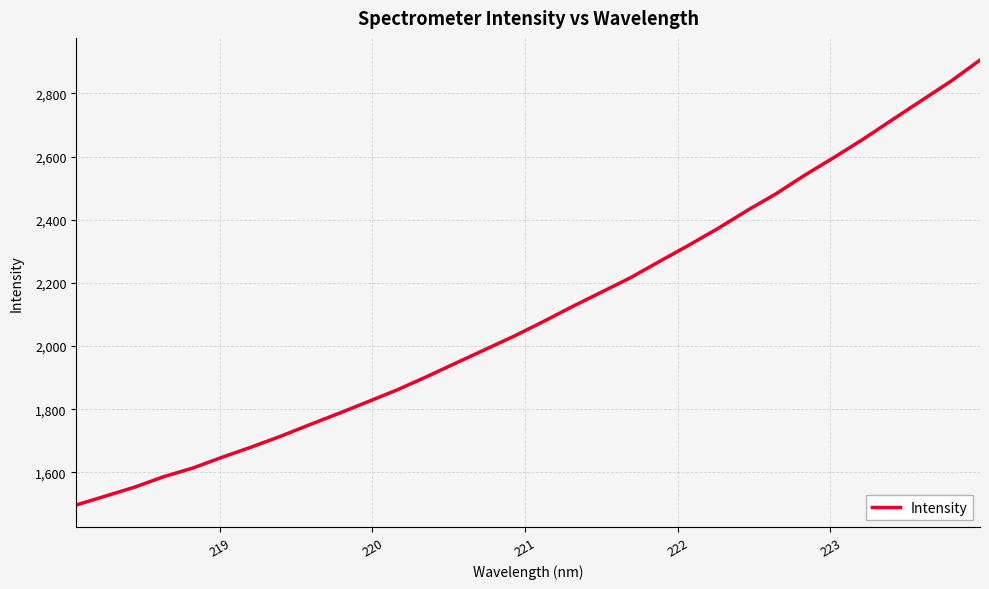

What is the minimum value shown in the chart?

1496.7